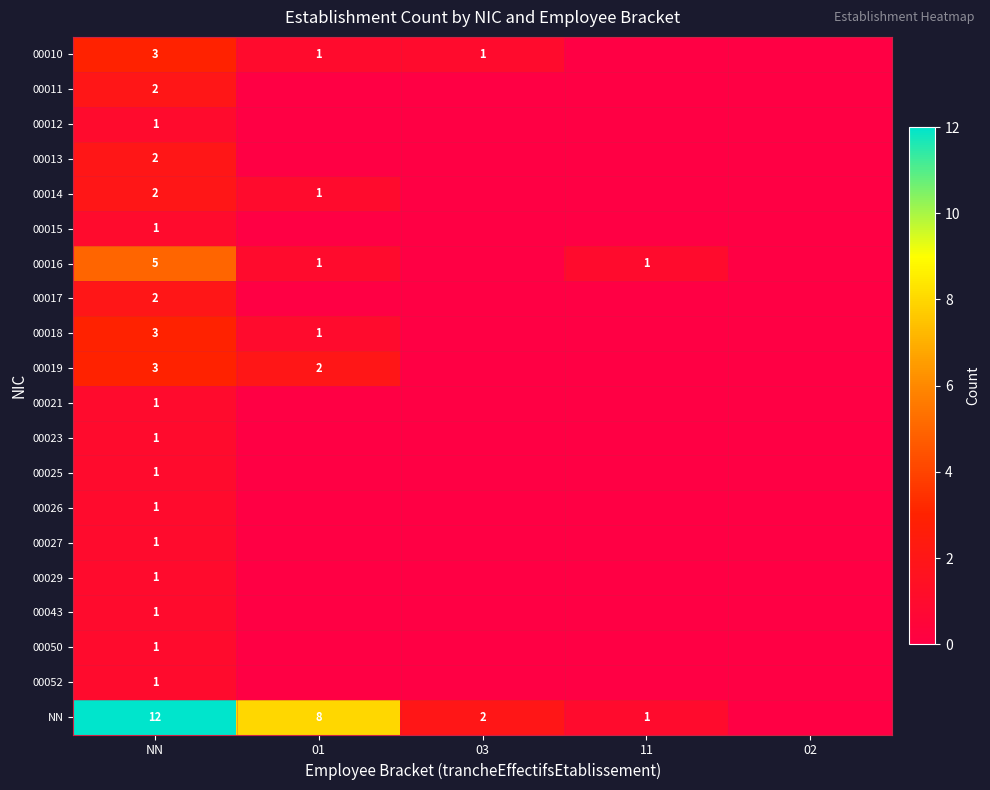

Count the number of categories in the chart.

5